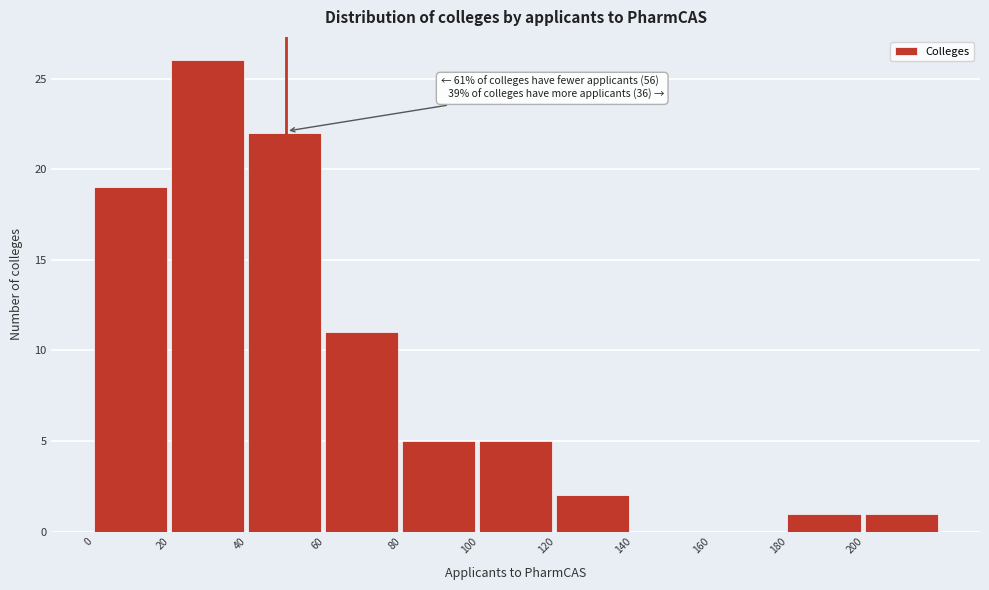

Which range on the x-axis has the tallest bar?

20 to 40